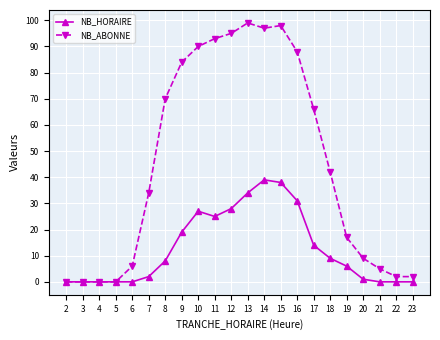

The NB_HORAIRE series shows 9 at 18. True or false?

True